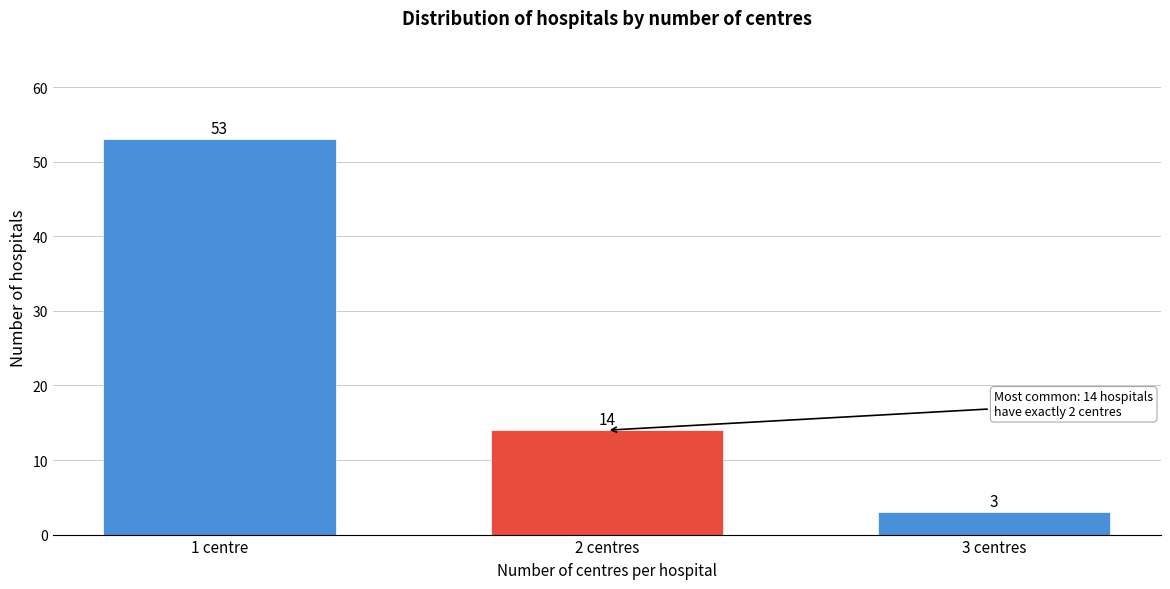

Reading left to right, extract all data points from this chart.

1 centre=53	2 centres=14	3 centres=3